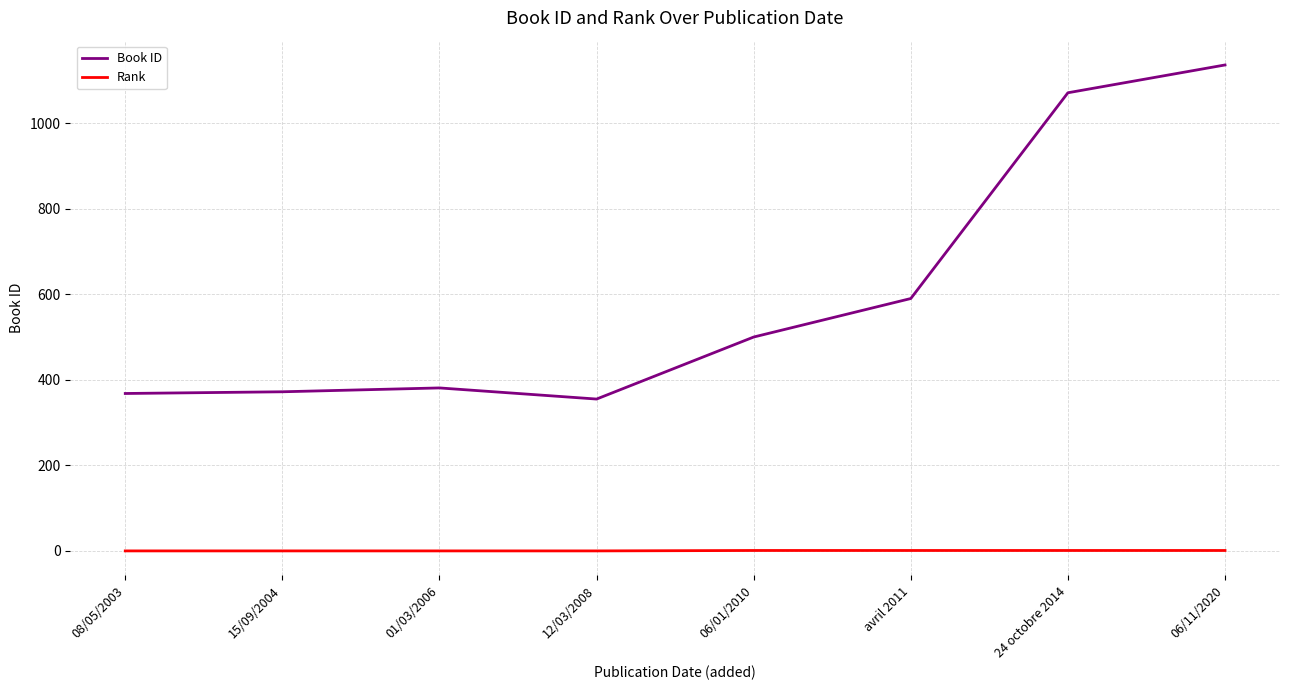

What are all the series names shown in the legend?

Book ID, Rank